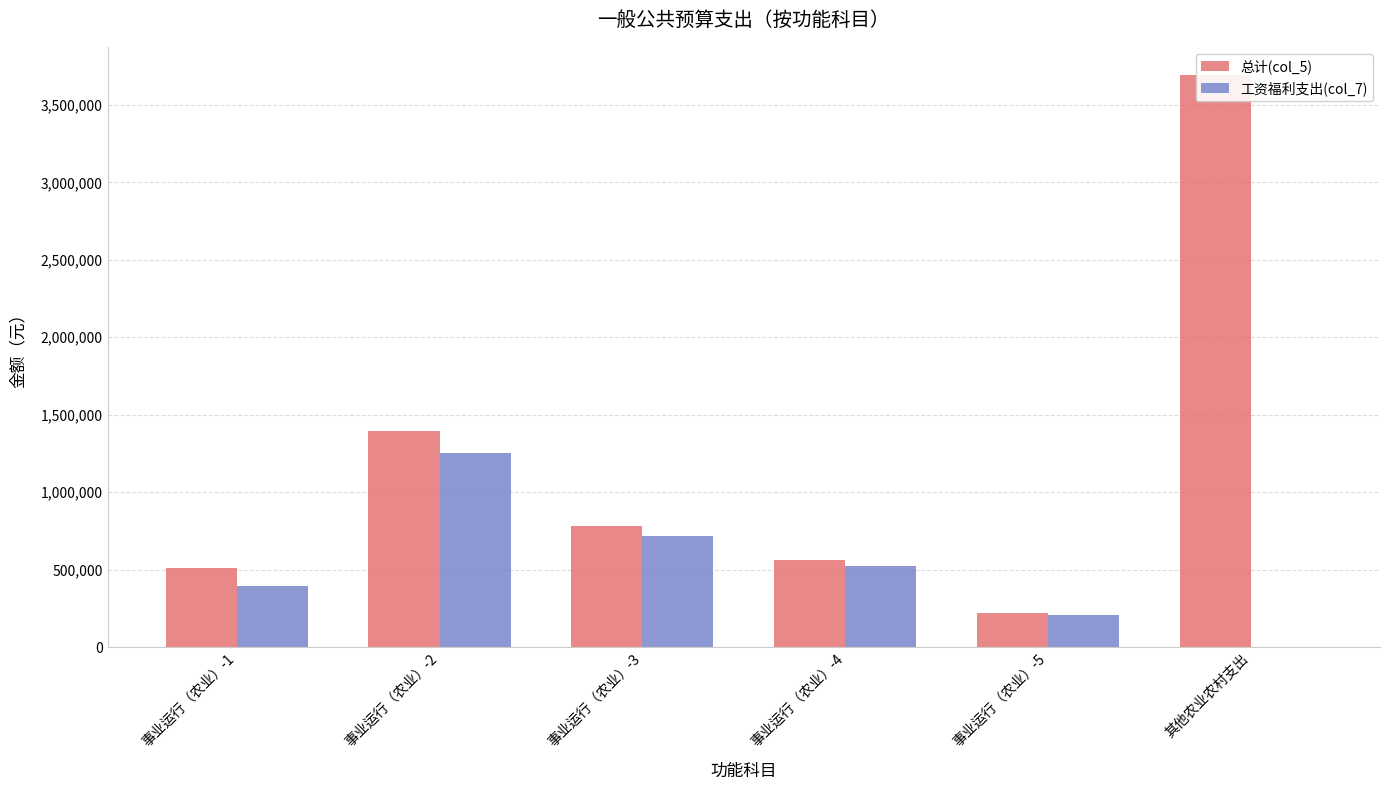

How many bars are there in total?

12